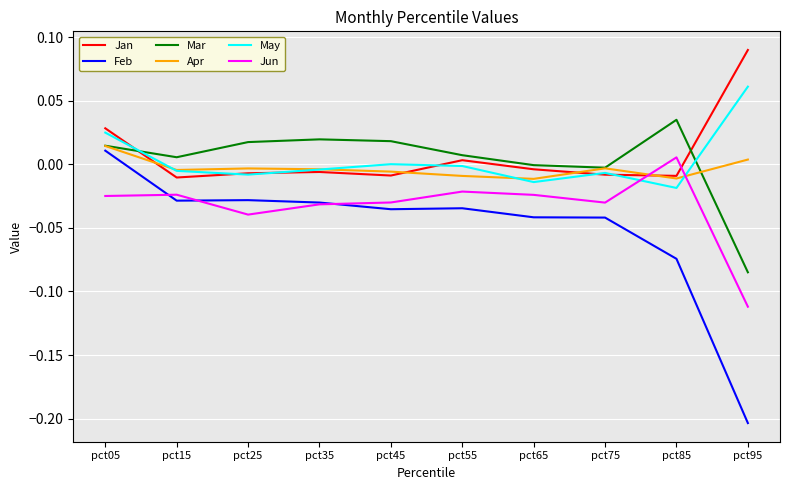

How many values in the Feb series exceed 0?

1